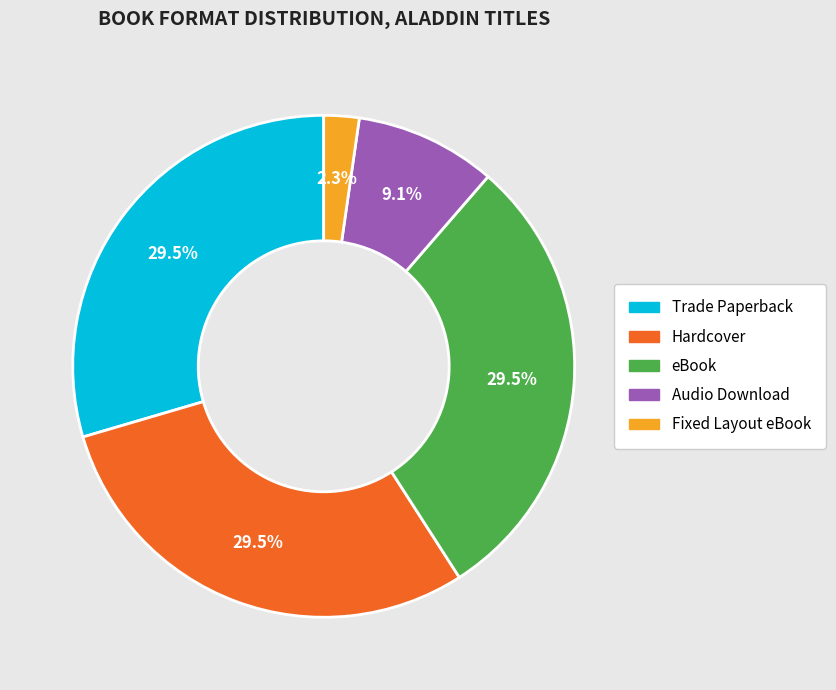

Approximately how many times larger is the value at Audio Download compared to Fixed Layout eBook?

4.0